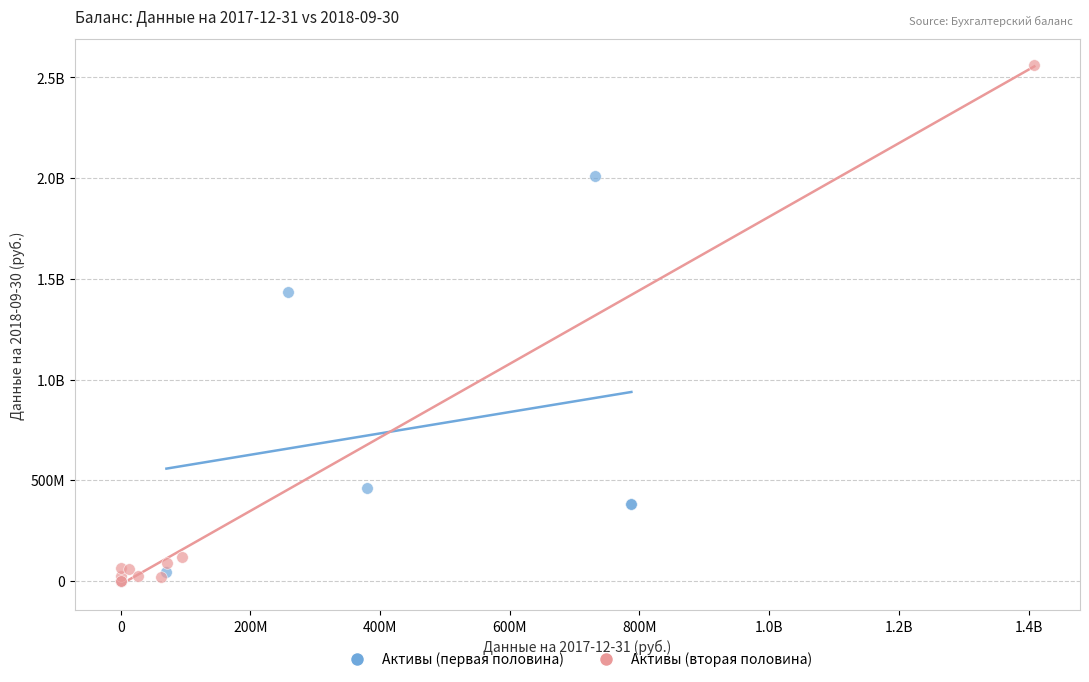

What are all the series names shown in the legend?

Активы (первая половина), Активы (вторая половина)